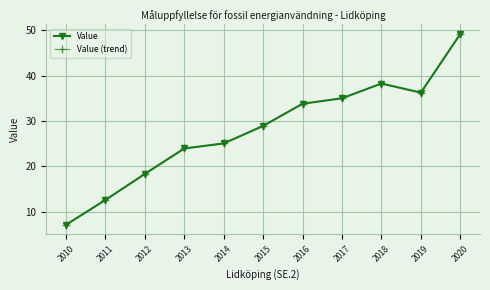

Which series has the largest total across all categories?

Value